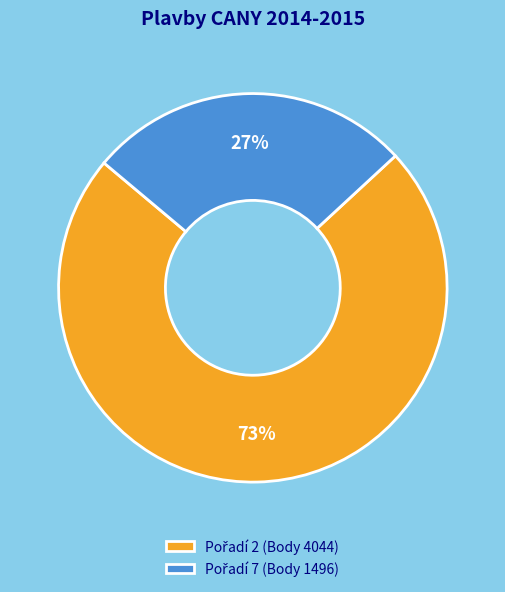

To the nearest percent, what is the average slice percentage?

50%